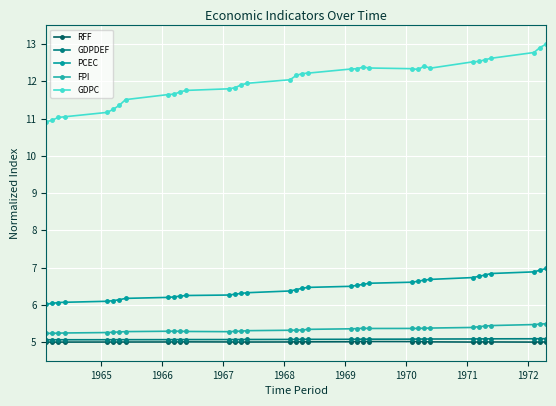

What are all the series names shown in the legend?

RFF, GDPDEF, PCEC, FPI, GDPC